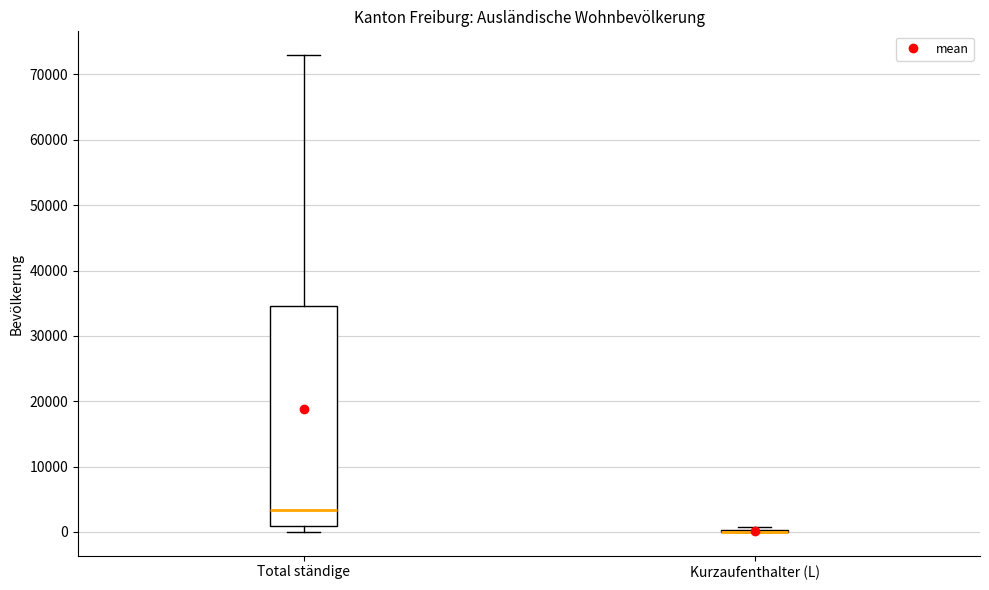

Reading left to right, transcribe this box plot: for each box, give where its median line is, the range the box spans, and where its two whiskers end, as read against the y-axis. The values are not printed on the chart, so give them approximately, as read against the axis.

Total ständige: median 3000, box 1000 to 35000, whiskers 0 to 73000
Kurzaufenthalter (L): box collapsed to a line at 0, whiskers 0 to 1000